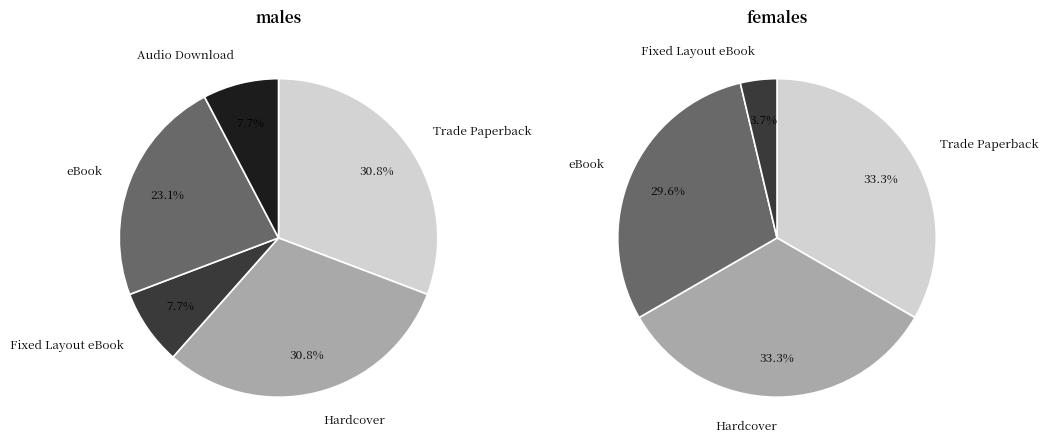

Do Fixed Layout eBook and Hardcover together represent more than half of the pie?

No